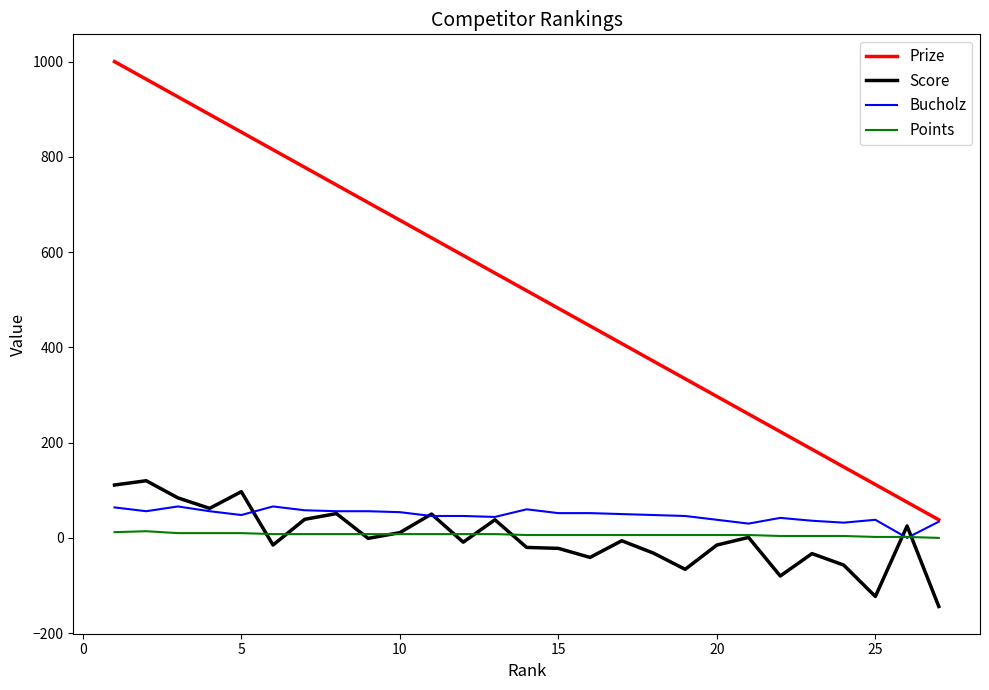

Which series has the largest total across all categories?

Prize